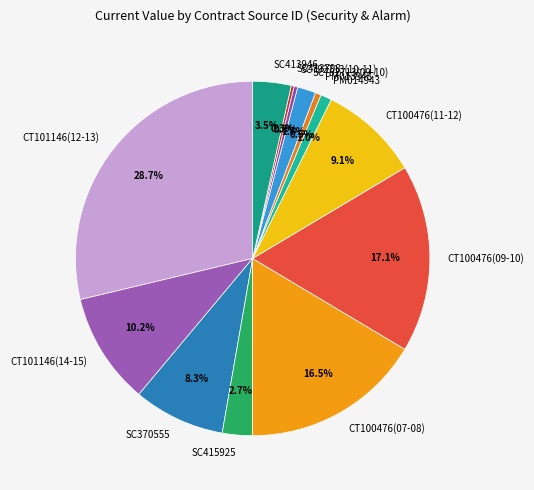

What percentage is NOT represented by SC370555?

91.7%